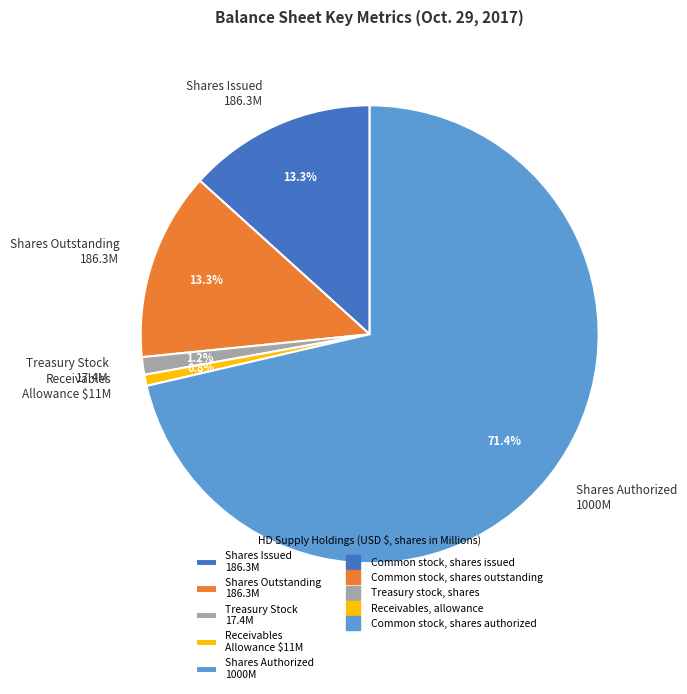

Is there a majority slice in this chart?

Yes